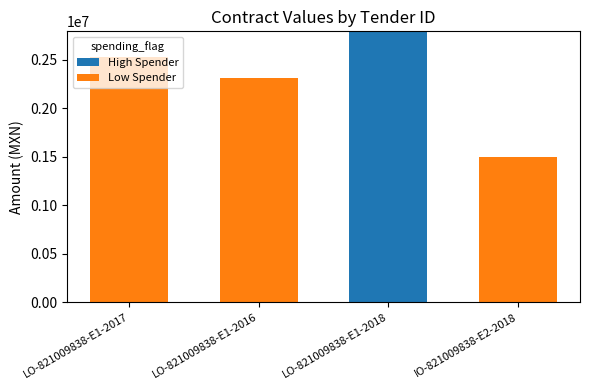

At which label does High Spender reach its peak?

LO-821009838-E1-2018